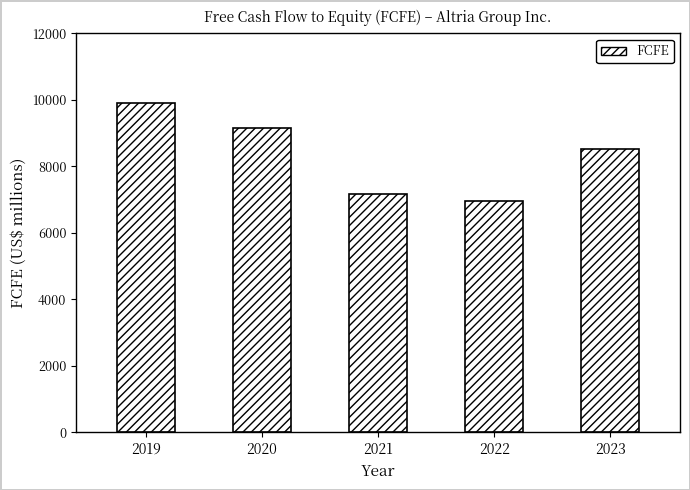

True or false: the data shows 6232 at 2019.

False